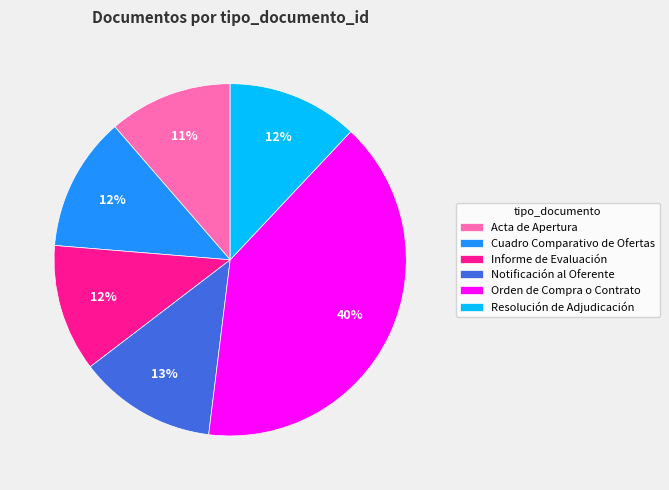

Which slice is the largest?

Orden de Compra o Contrato